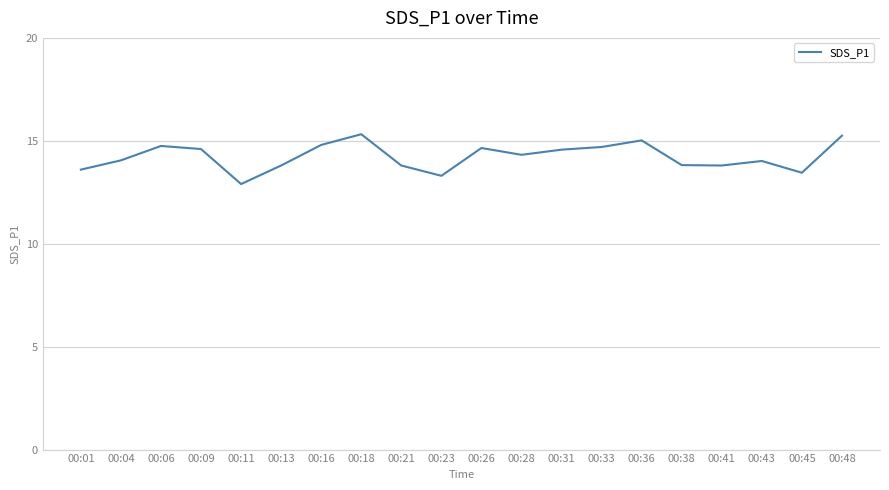

What is the difference between the maximum and minimum values?

2.4